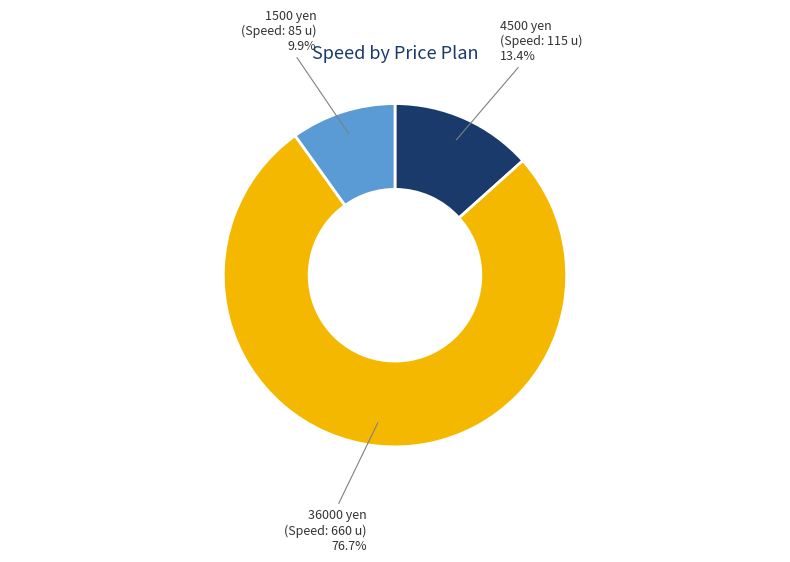

Is there any slice that represents more than half of the pie?

Yes